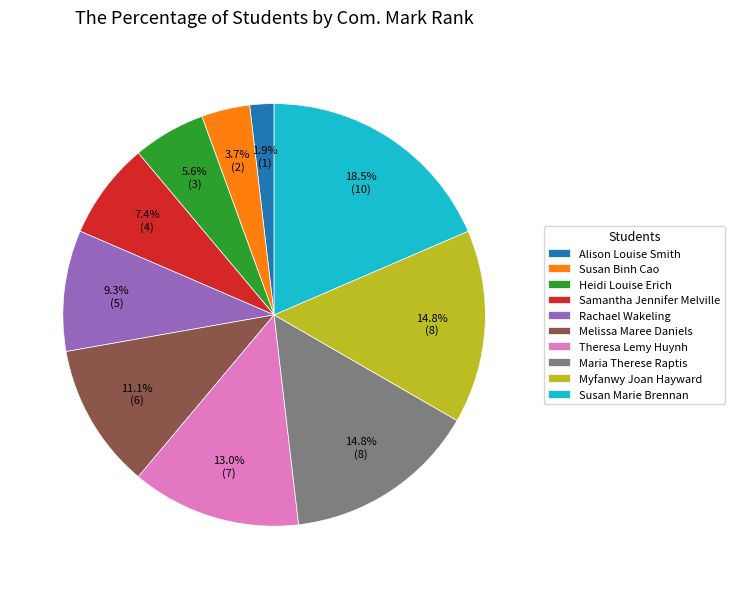

Is it true that Myfanwy Joan Hayward is 6% of the pie?

False